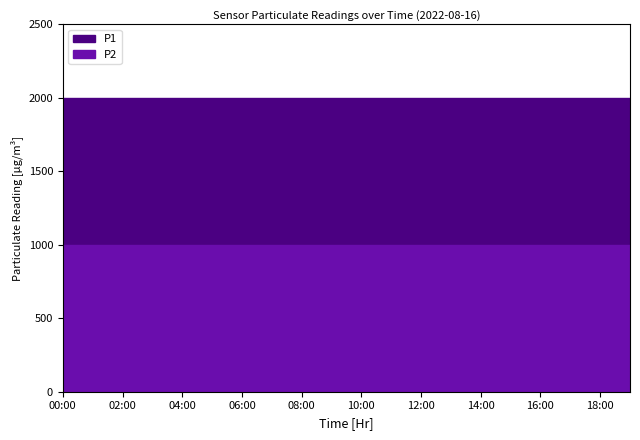

What is the label of the 13th point from the right?

07:00